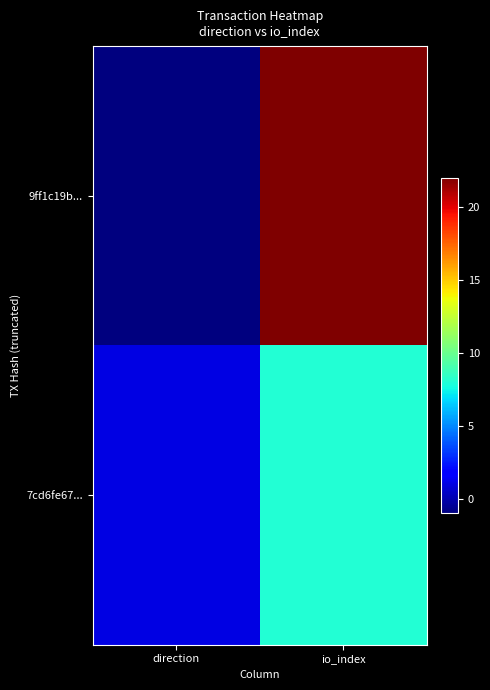

Rank the series by their average value, from lowest to highest.

7cd6fe67..., 9ff1c19b...